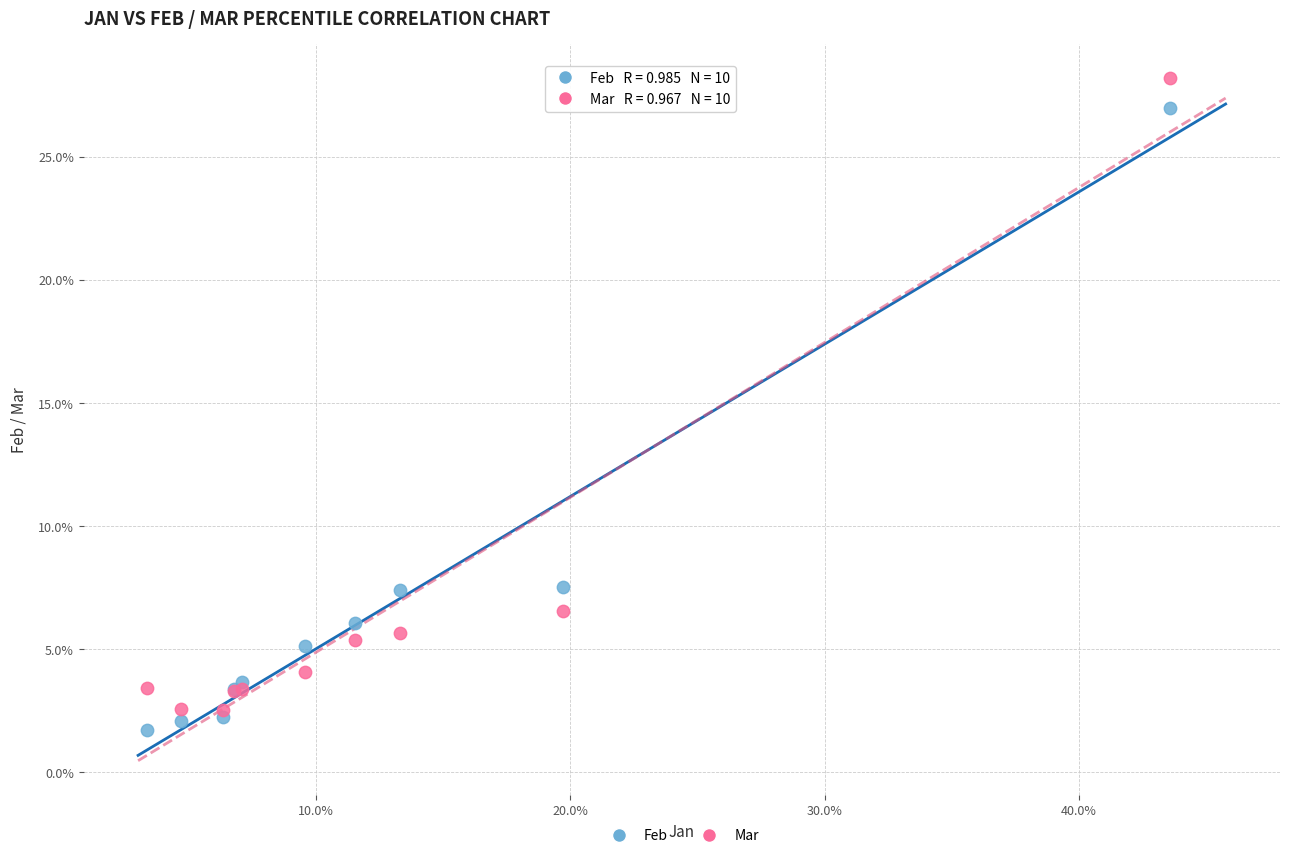

Which series contains the highest Y value?

Mar